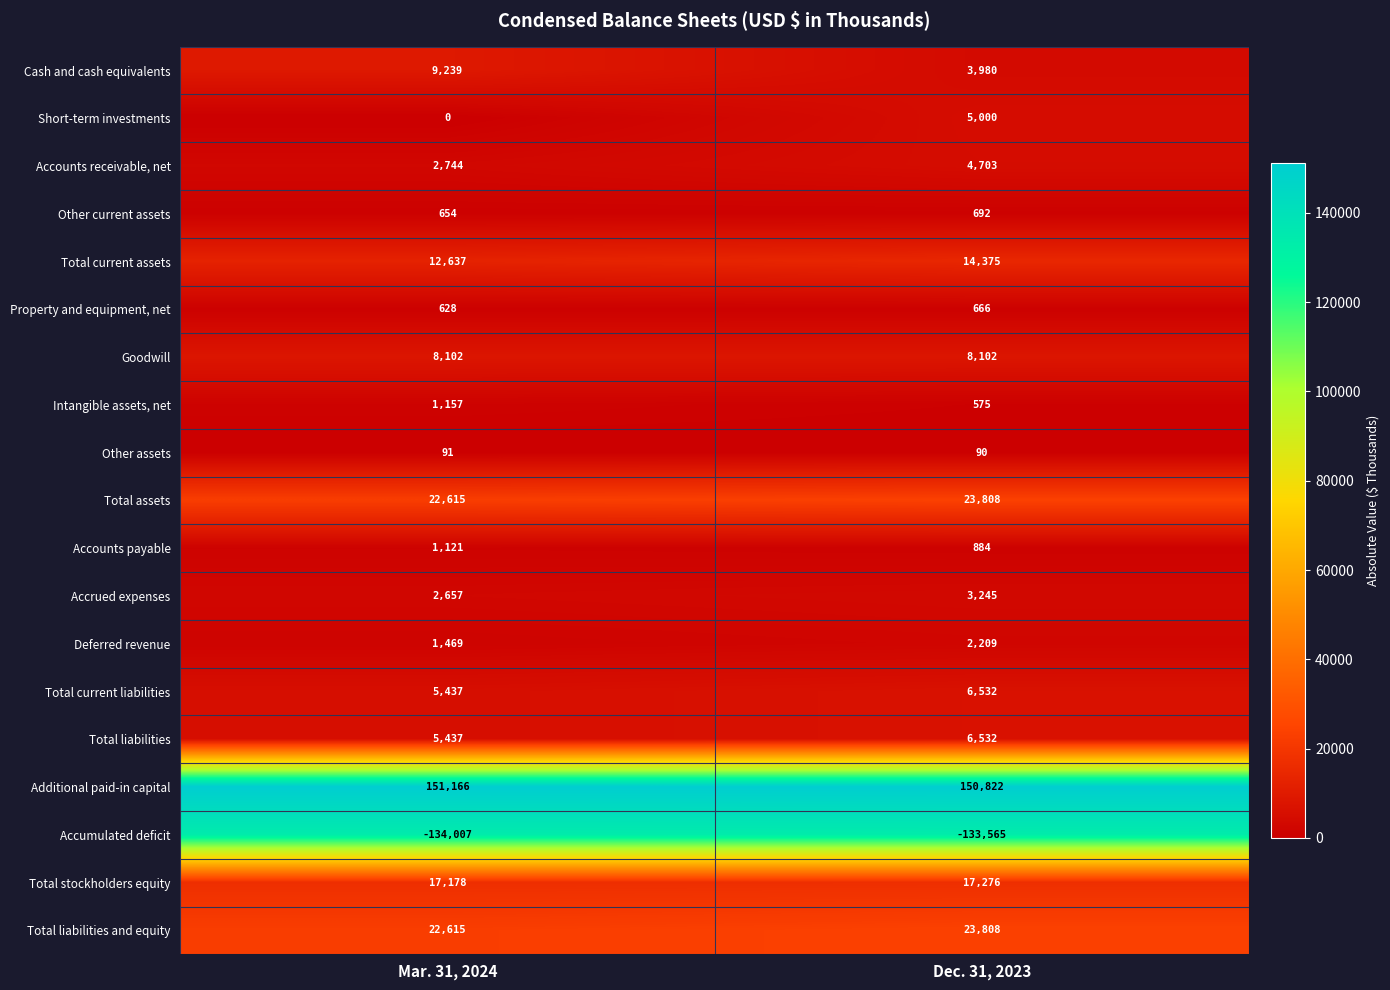

Rank the categories by Property and equipment, net value from lowest to highest.

Mar. 31, 2024, Dec. 31, 2023